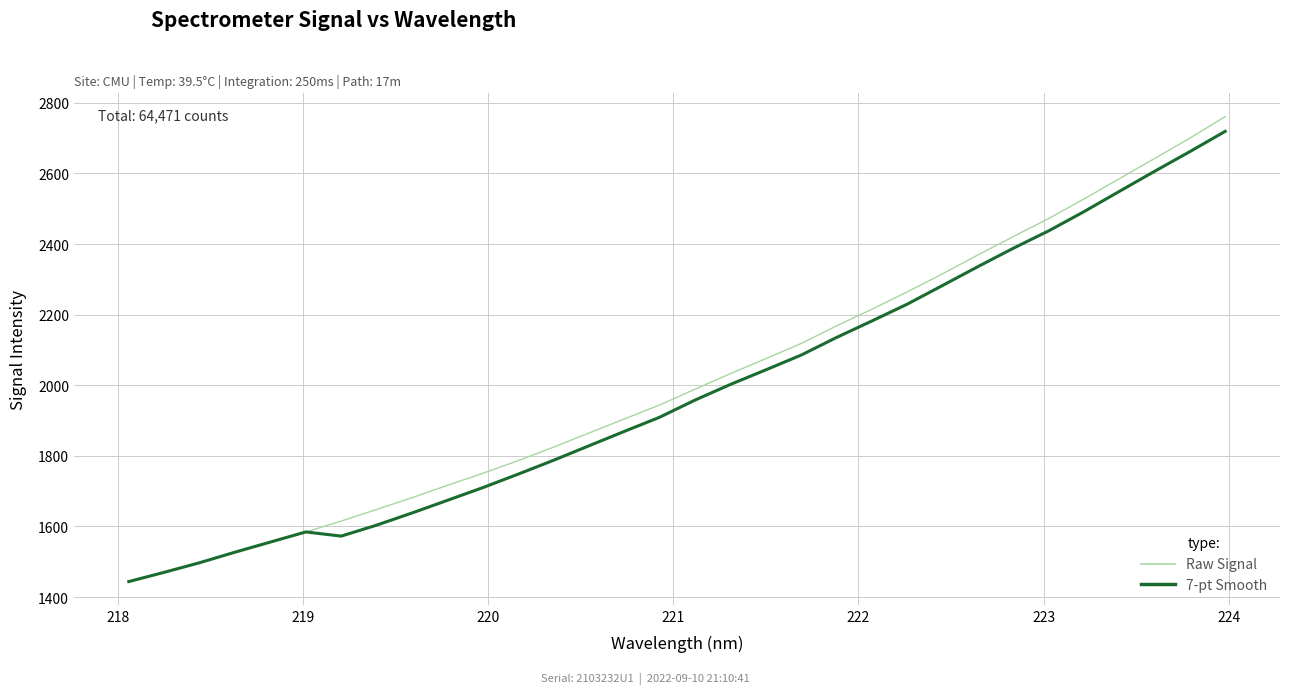

What is the smallest value displayed?

1444.0